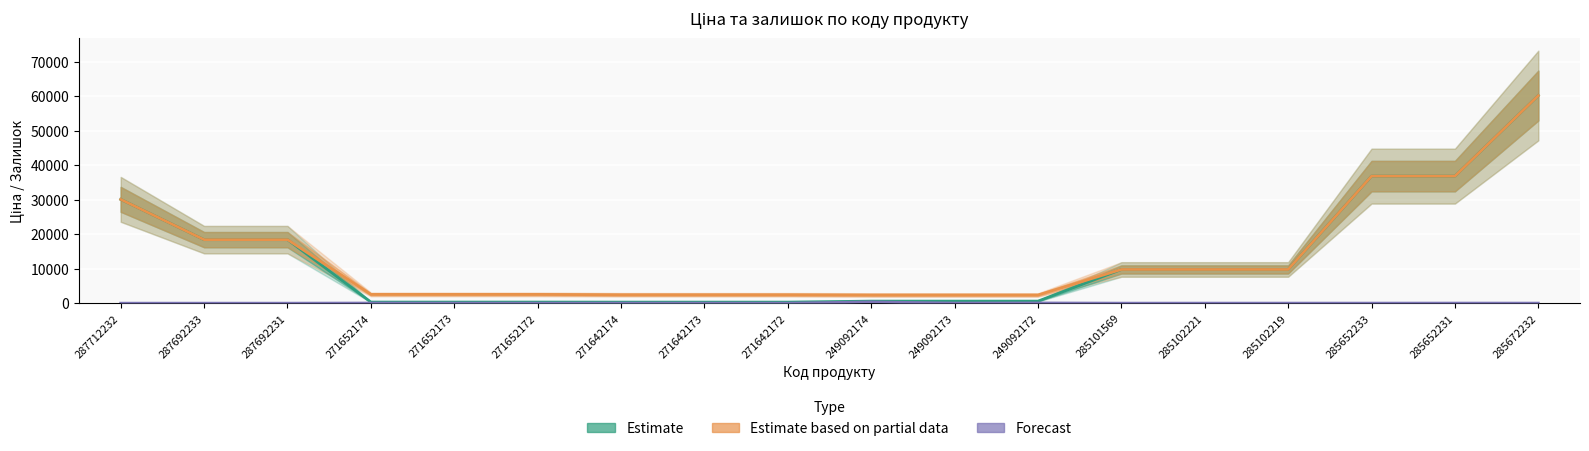

What is the average value of the Estimate based on partial data series?

14011.0